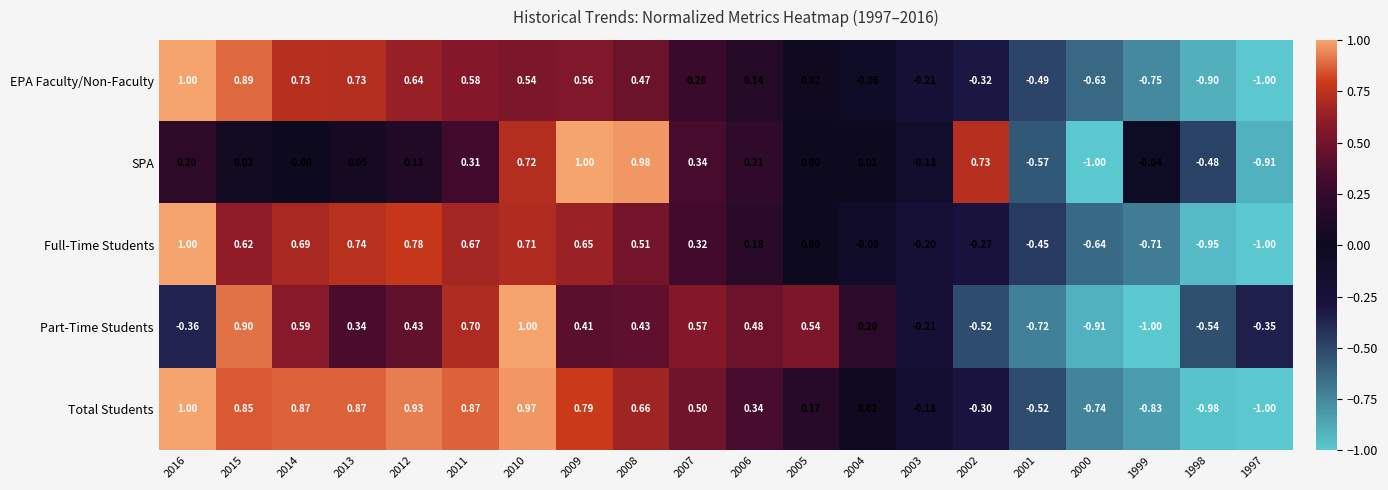

Which series changed the most between 2007 and 2006?

Total Students